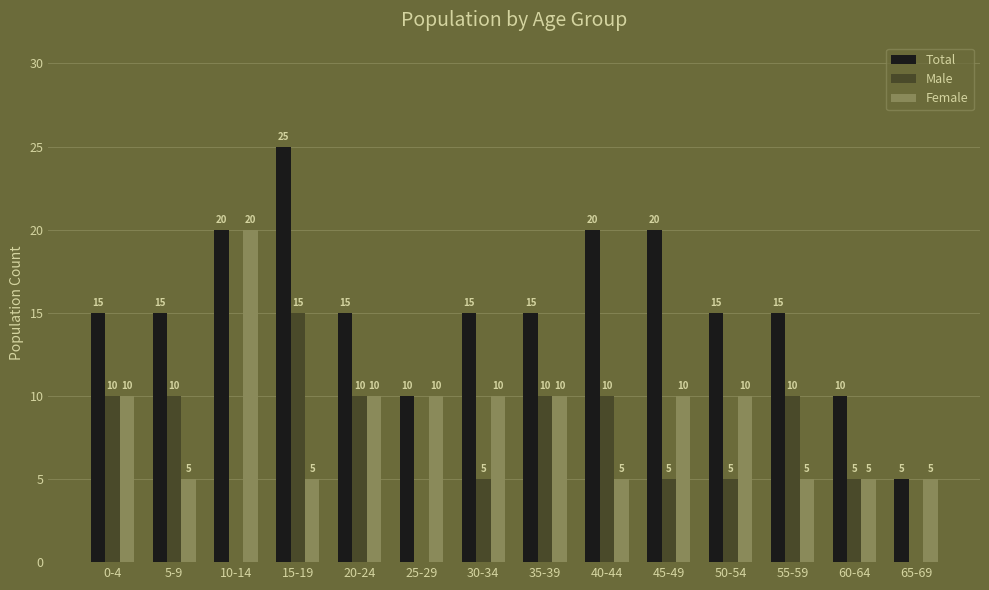

The value of Female at 60-64 is 5. True or false?

True